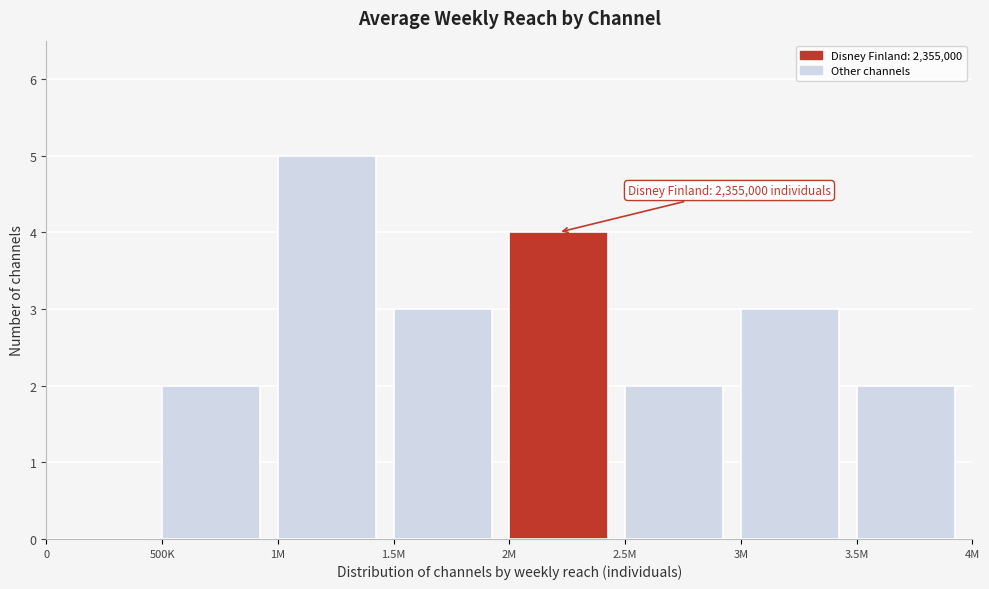

Reading right to left, transcribe all the data shown in this chart.

3.5M=2	3M=3	2.5M=2	2M=4	1.5M=3	1M=5	500K=2	0=0